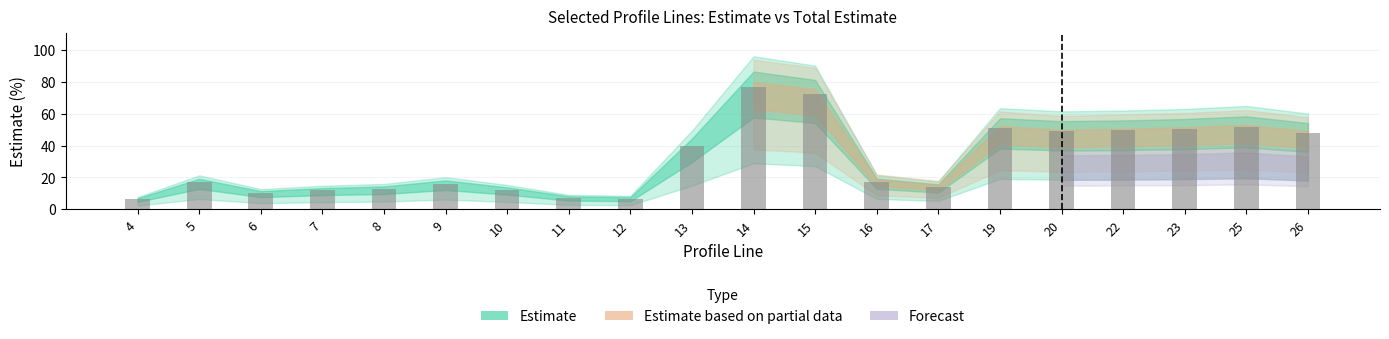

The chart shows a value of 11.5 at 16. True or false?

False